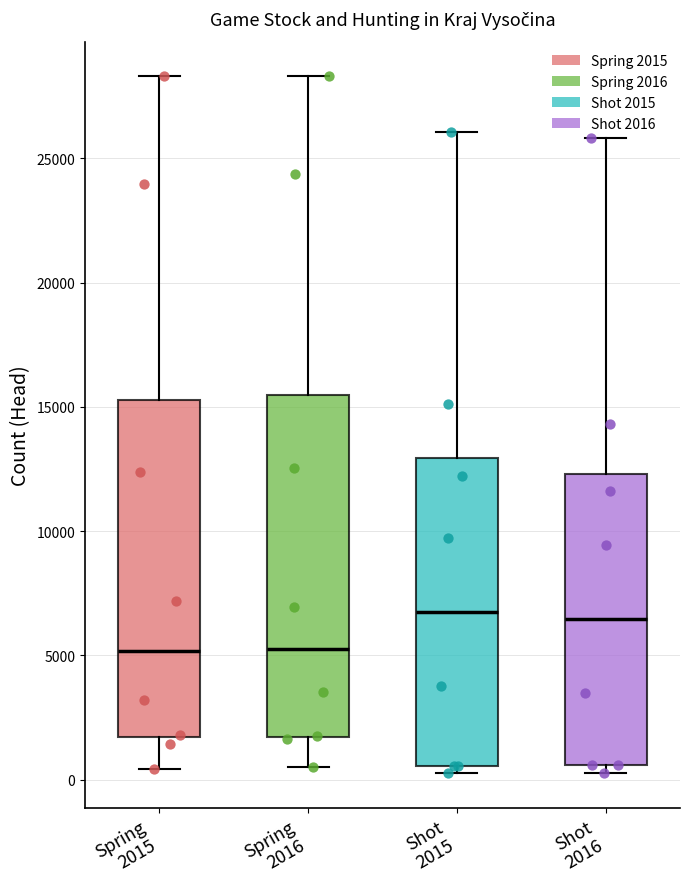

Reading left to right, read every box against the y-axis: the position of its median line, the range the box covers, and the ends of its whiskers. The values are not printed on the chart, so give them approximately, as read against the axis.

Spring 2015: median 5000, box 1500 to 15500, whiskers 500 to 28500
Spring 2016: median 5000, box 1500 to 15500, whiskers 500 to 28500
Shot 2015: median 6500, box 500 to 13000, whiskers 500 (just below the box's lower edge) to 26000
Shot 2016: median 6500, box 500 to 12500, whiskers 0 to 26000